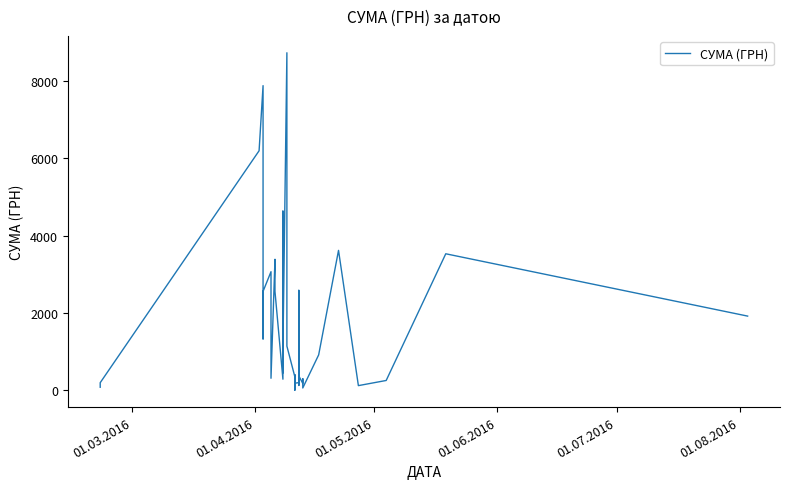

How many points are higher than both their immediate neighbors (excluding endpoints)?

12